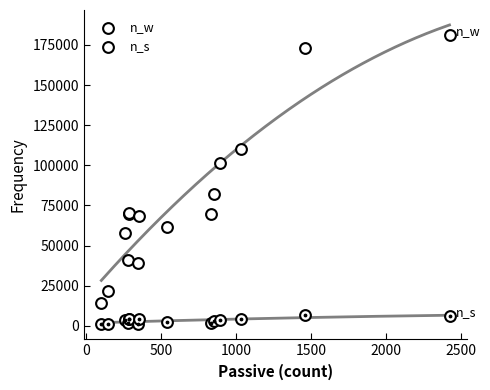

Which series contains the highest Y value?

n_w